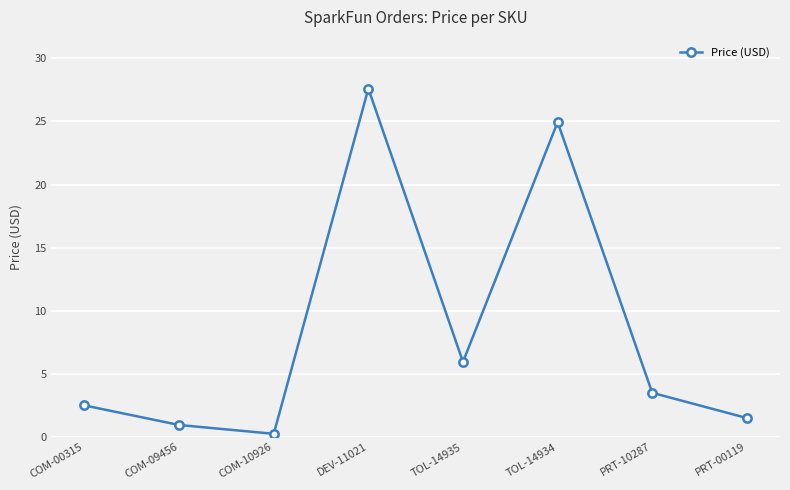

What is the average value?

8.4